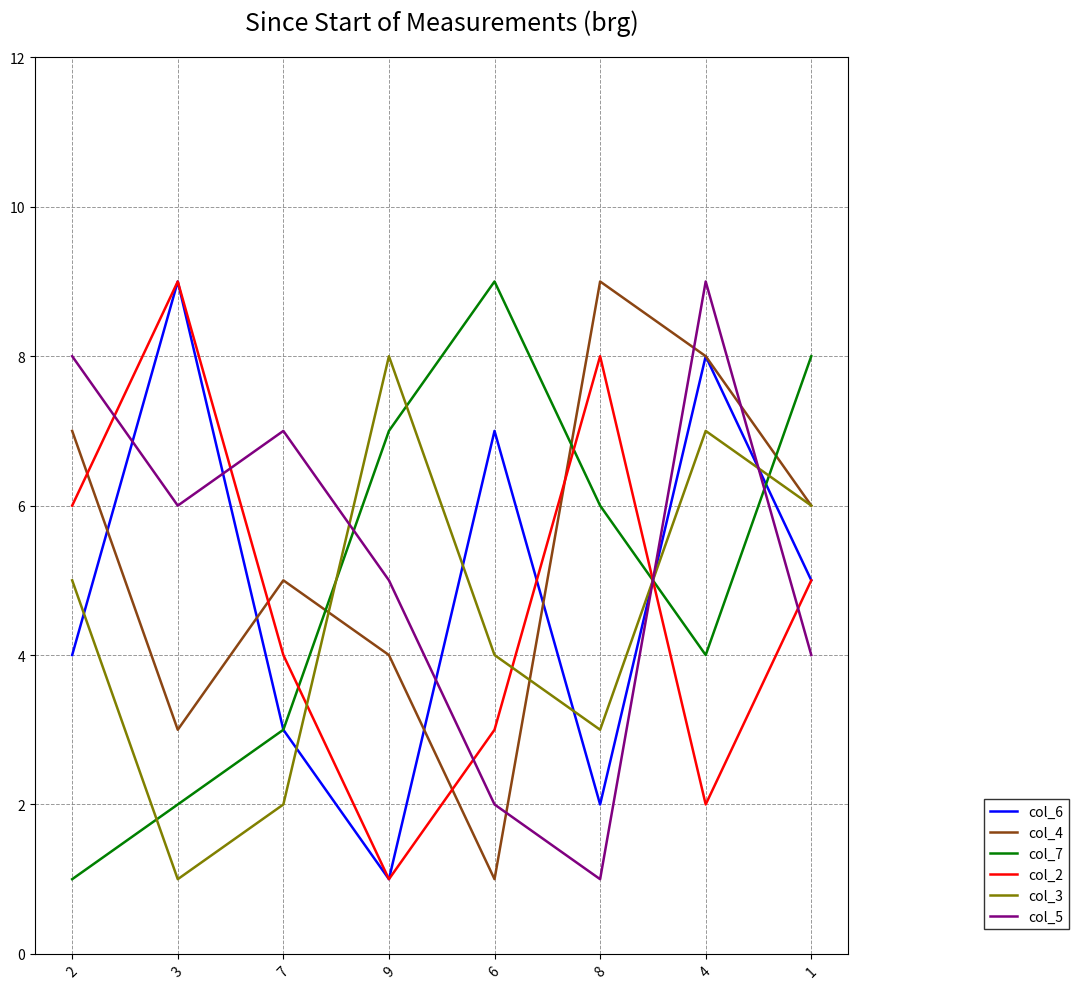

Reading left to right, list all the values displayed in this chart.

col_6: 4	9	3	1	7	2	8	5
col_4: 7	3	5	4	1	9	8	6
col_7: 1	2	3	7	9	6	4	8
col_2: 6	9	4	1	3	8	2	5
col_3: 5	1	2	8	4	3	7	6
col_5: 8	6	7	5	2	1	9	4